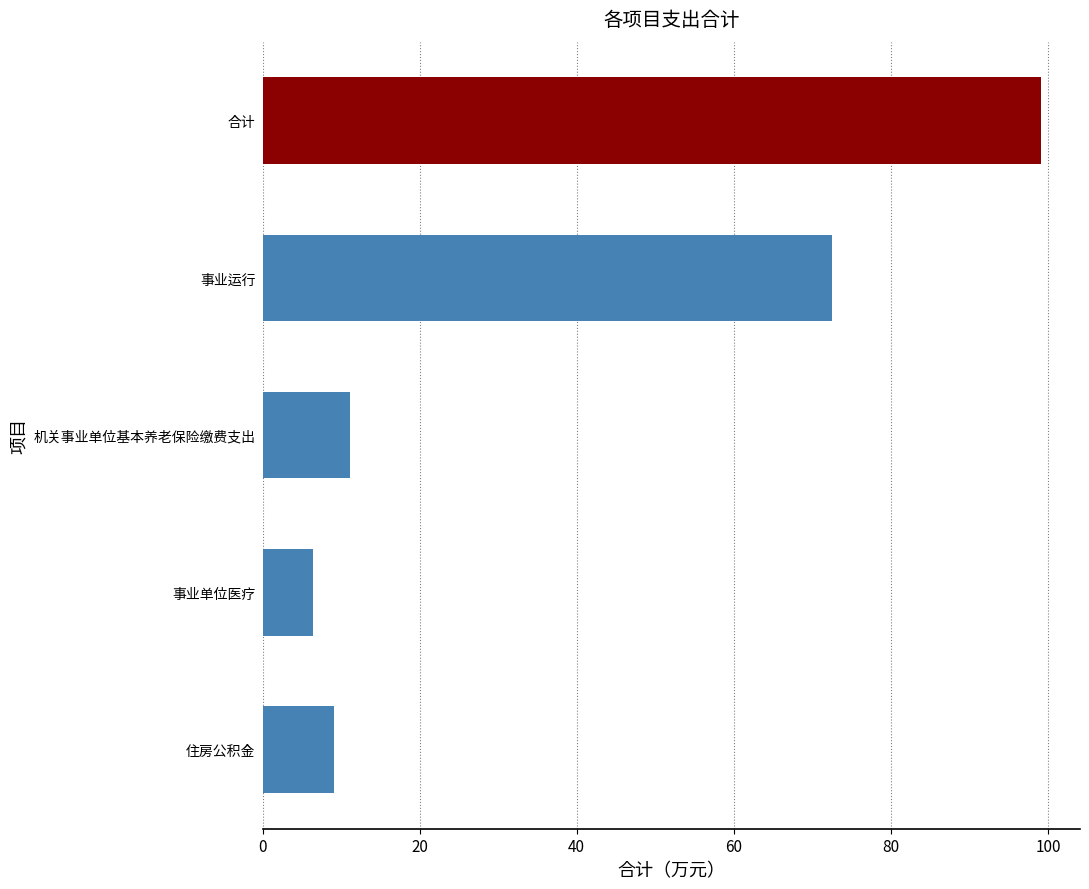

What value does the data have at 合计?

99.1